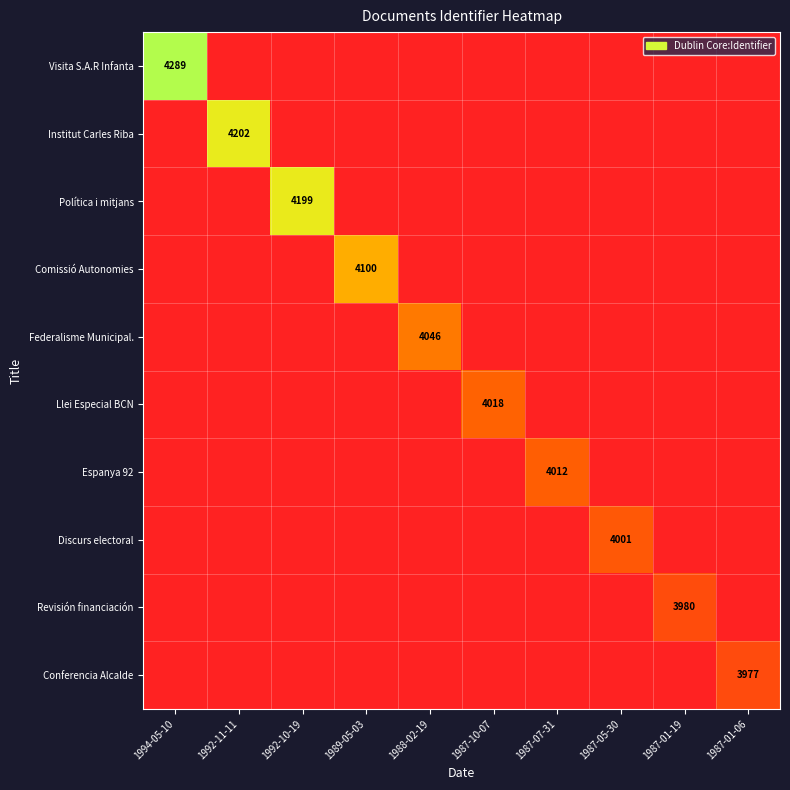

Is the value of Llei Especial BCN at 1987-01-19 greater than the value of Espanya 92 at 1992-11-11?

No